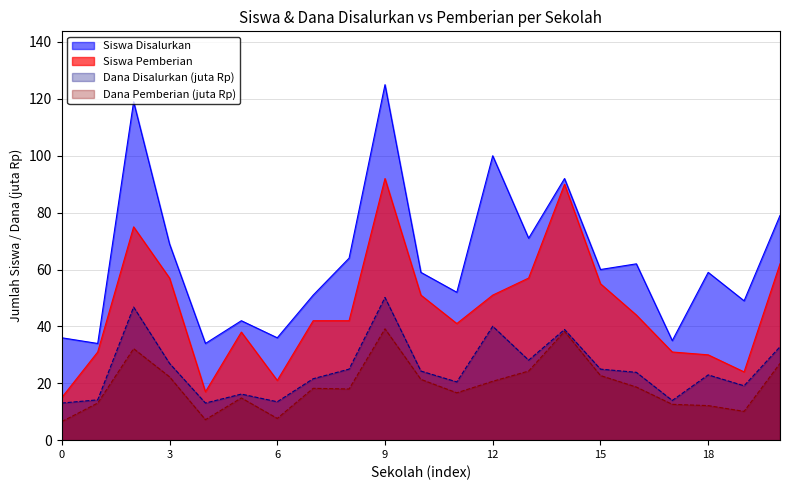

Count the number of categories in the chart.

21